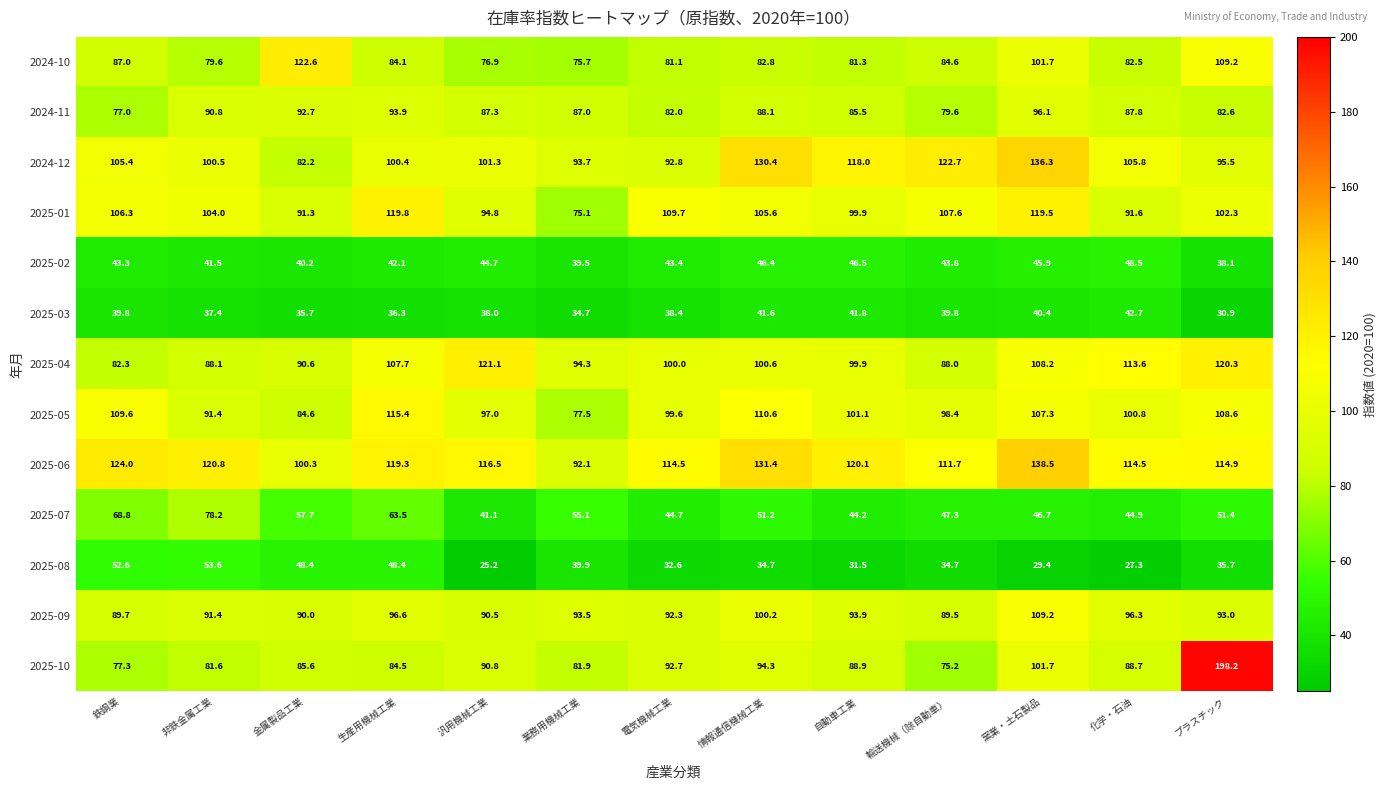

What is the difference between the 2025-04 values at 電気機械工業 and 化学・石油?

13.6